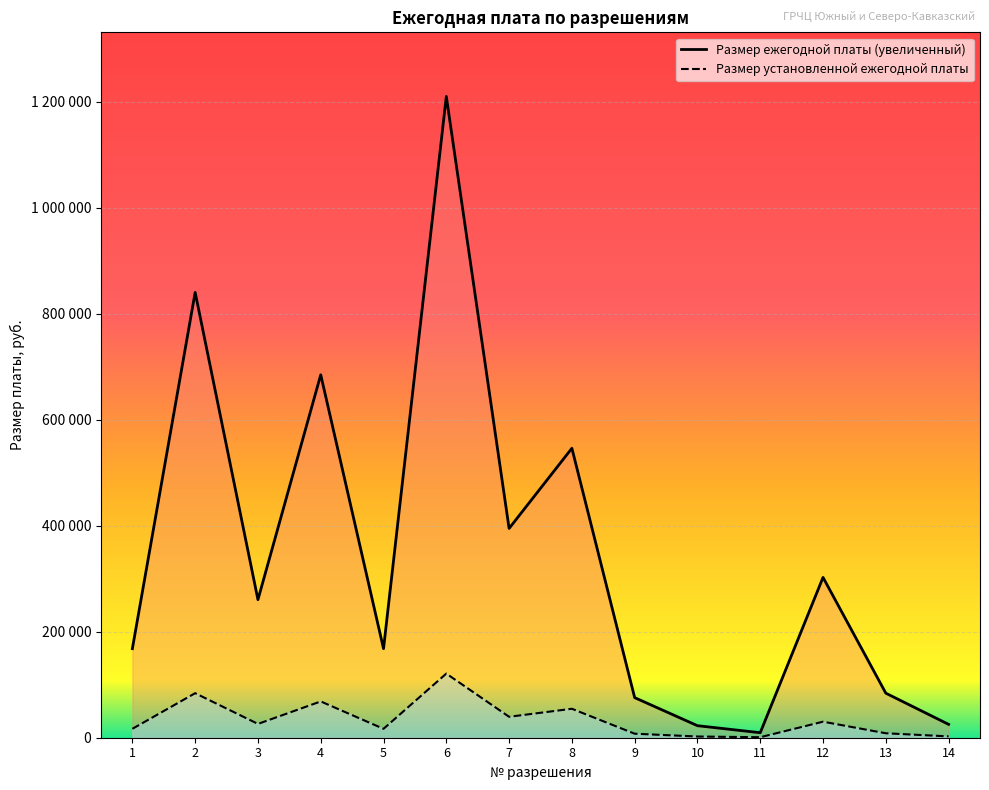

The value of Размер ежегодной платы (увеличенный) at 1 is 10690. True or false?

False